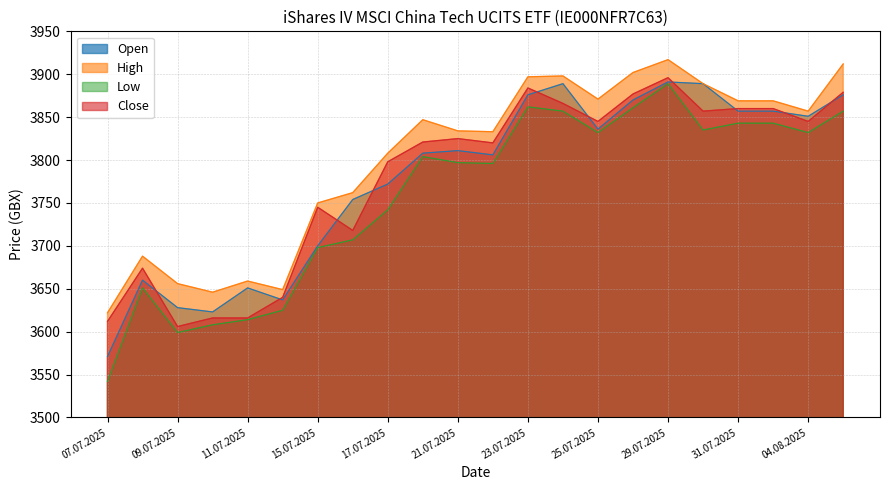

How many categories are shown in the chart?

22